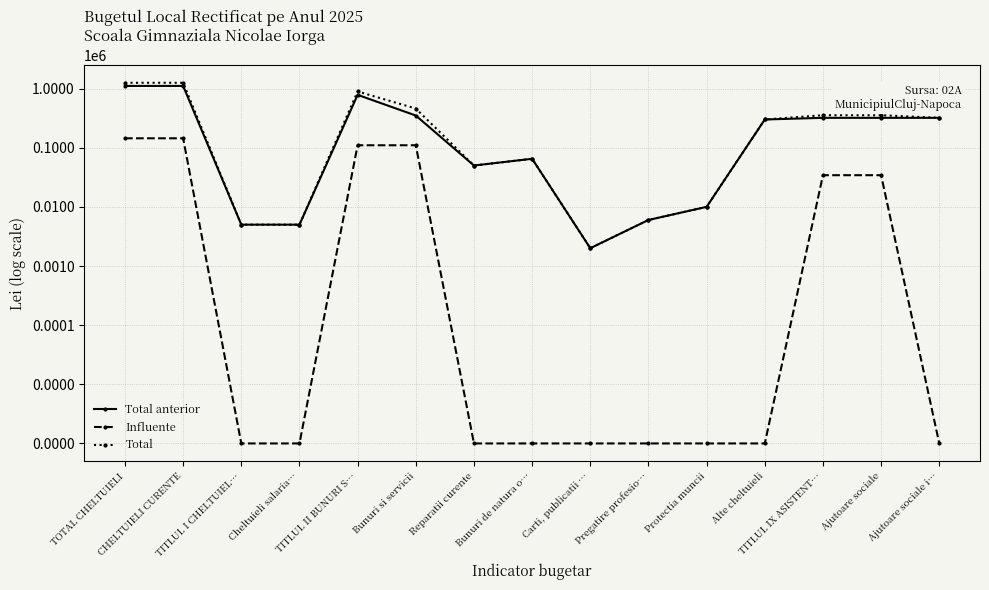

Count the number of data series in this chart.

3